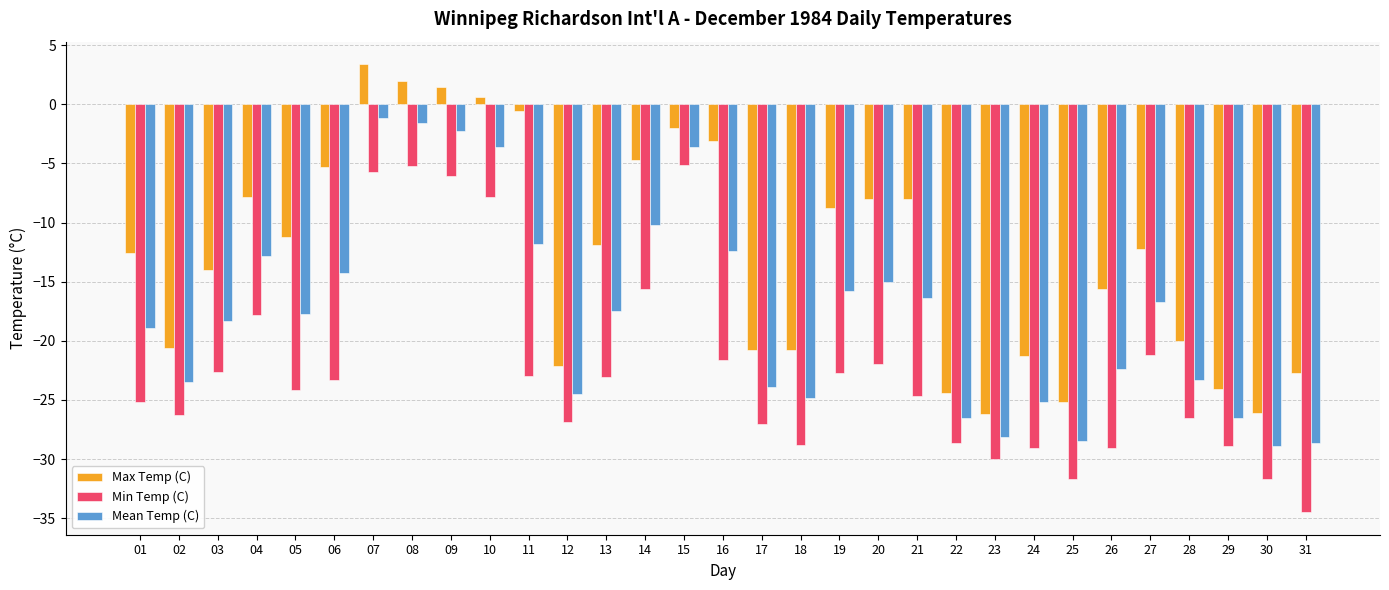

What is the approximate value of Min Temp (C) at 29?

-28.9